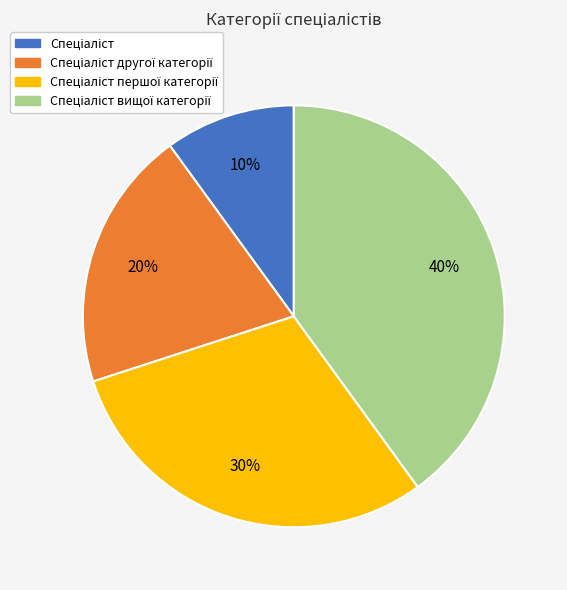

To the nearest percent, what is the average slice percentage?

25%